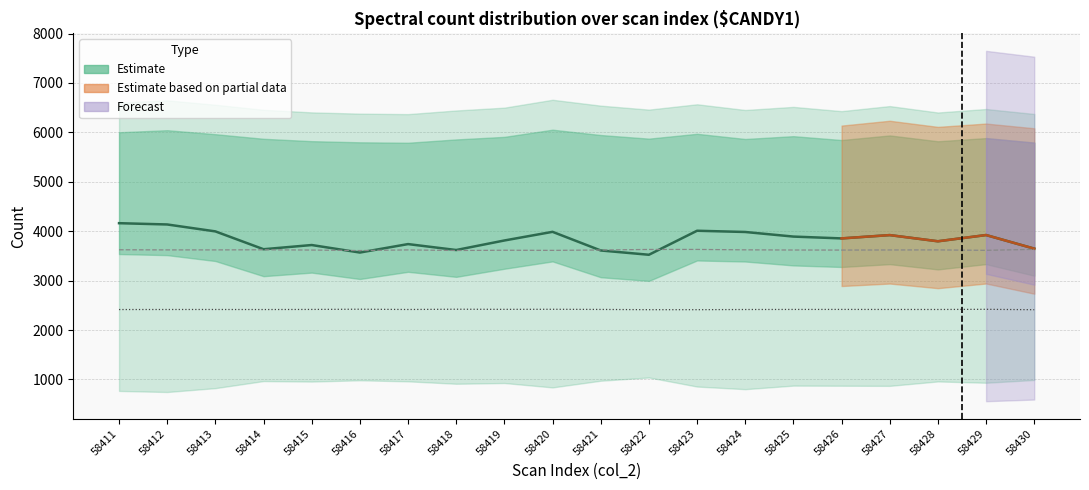

Where is col_519 (normalised) nearest to the value 2417?

58427